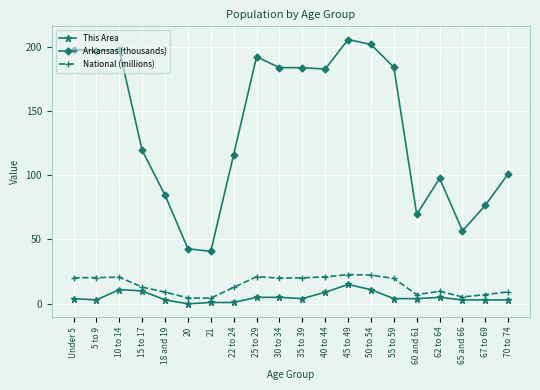

What is the value of the Arkansas (thousands) point at the 1st from the left?

197.7